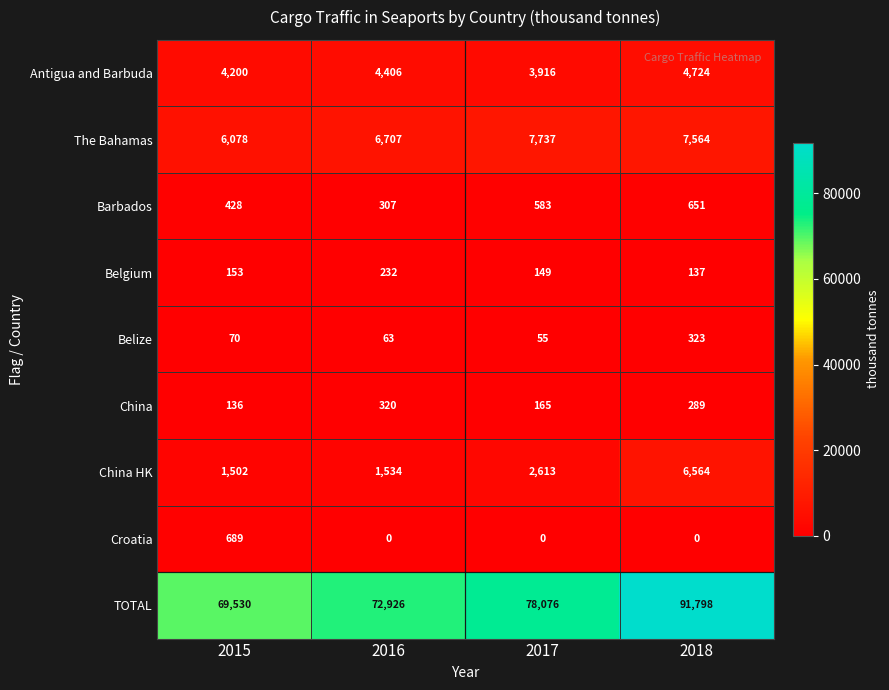

What is the difference between the highest and lowest values at 2015?

69460